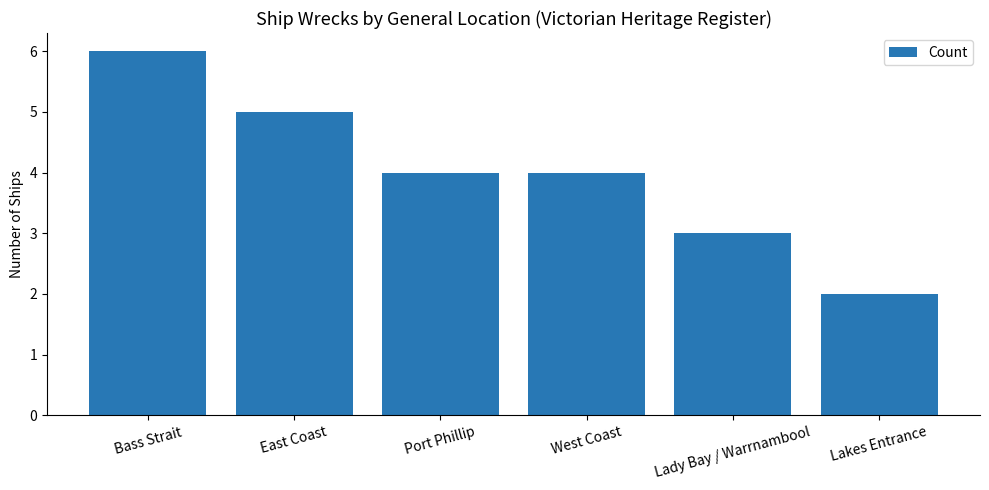

Which label corresponds to the smallest value in the chart?

Lakes Entrance